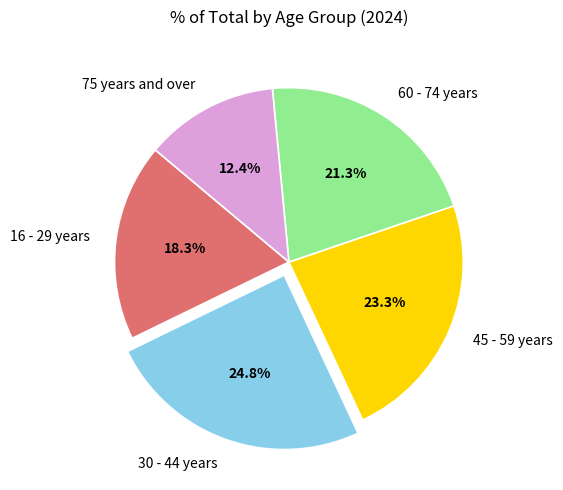

True or false: 30 - 44 years accounts for 25% of the total.

True